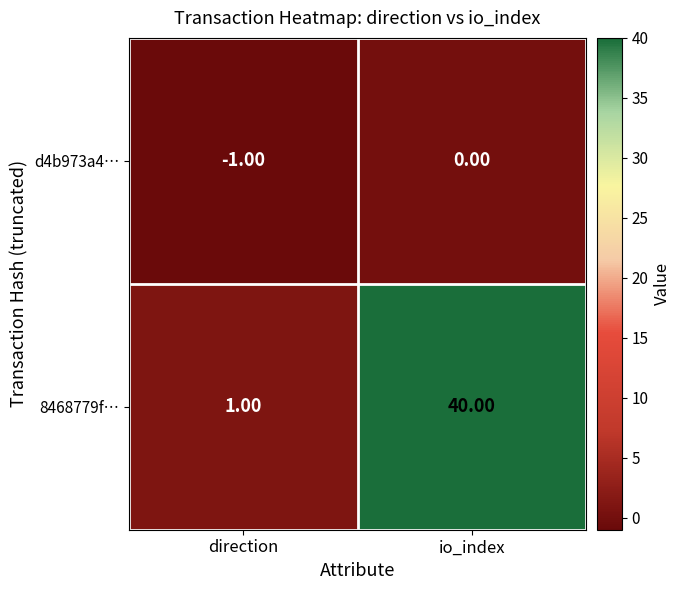

Which series changed the most between direction and io_index?

8468779f…